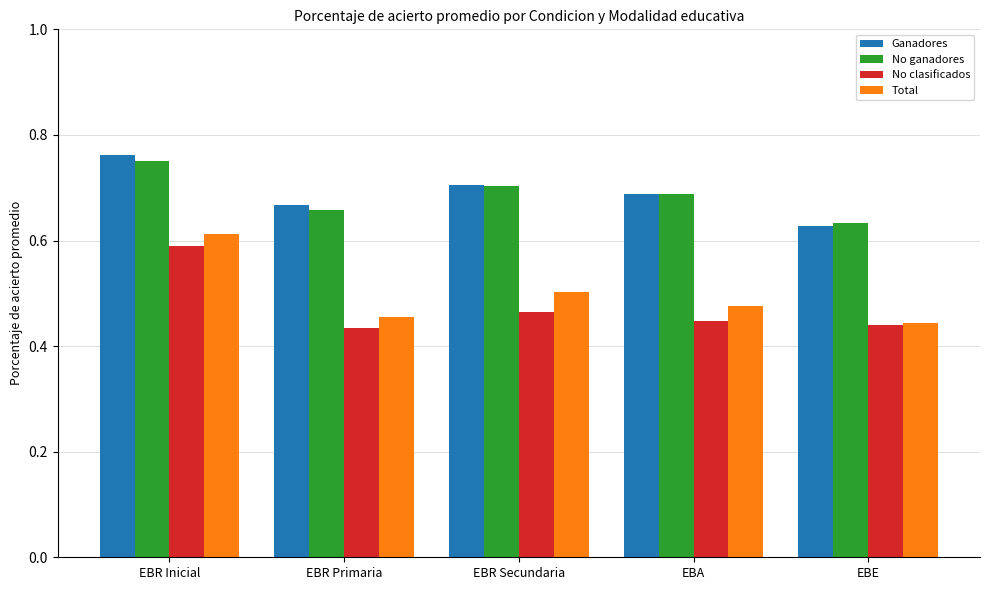

Which series has the widest spread of values?

Total